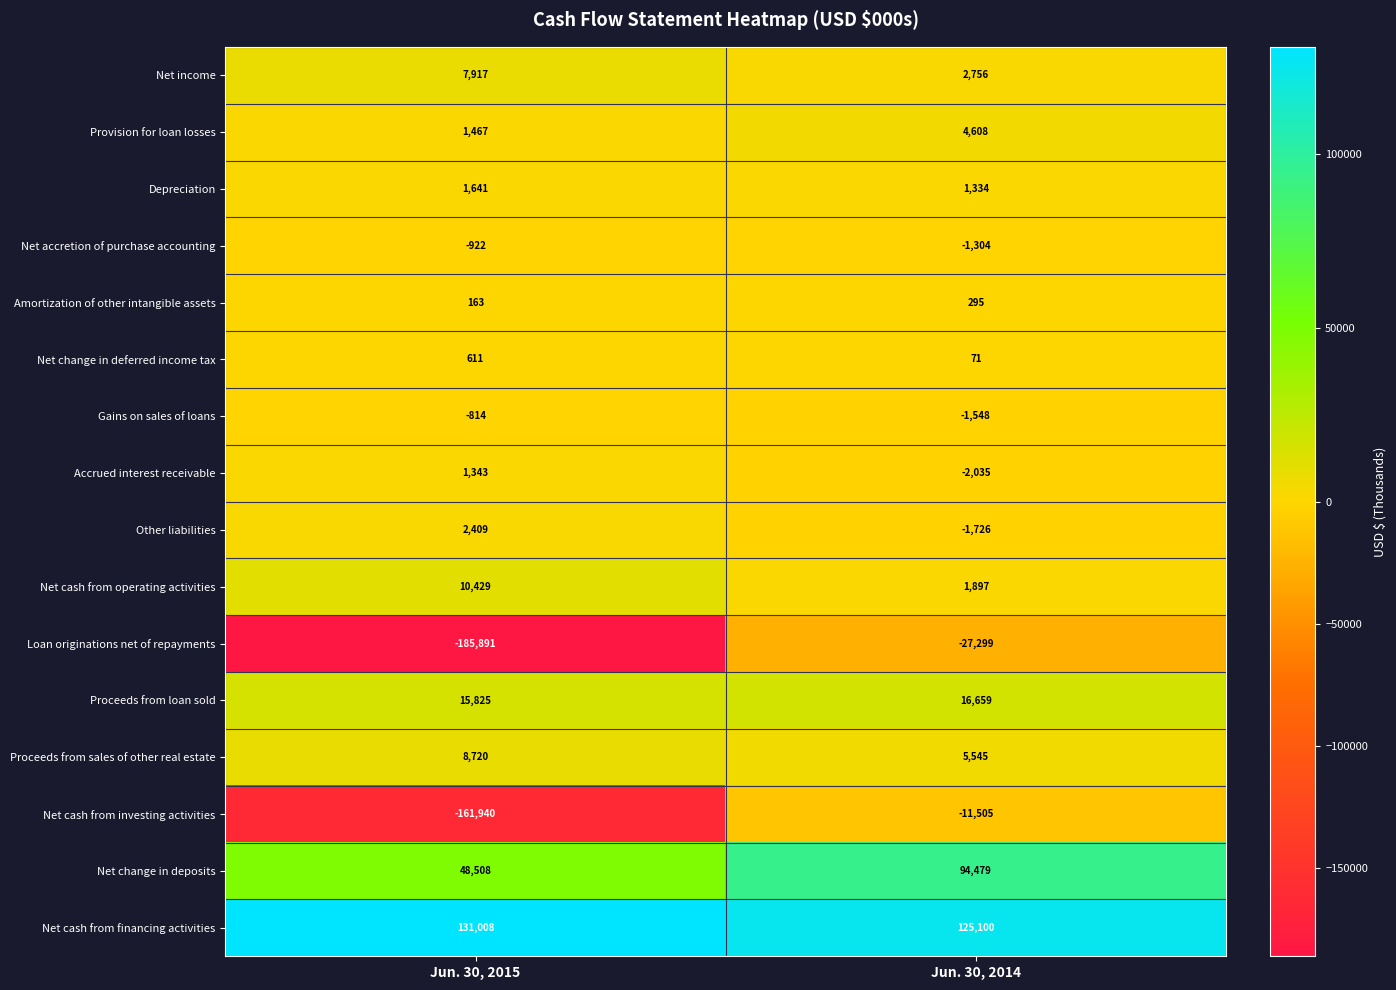

What is the sum of all Other liabilities values?

683